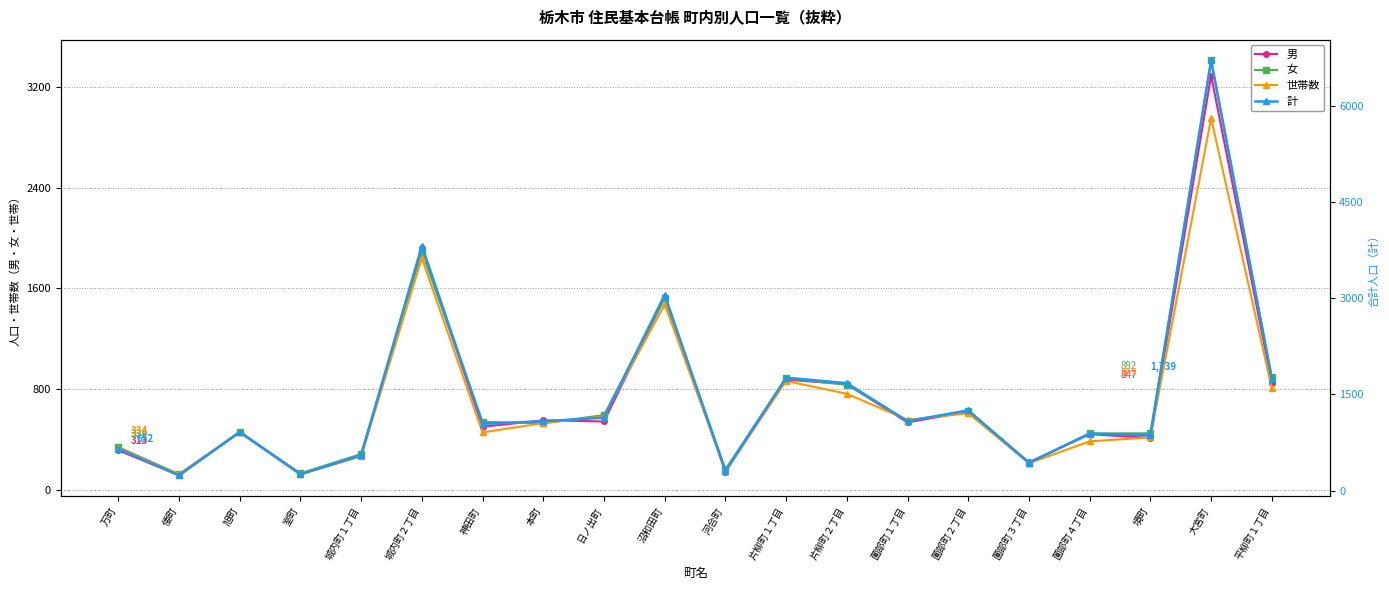

Reading left to right, list all the values displayed in this chart.

男: 万町=313	倭町=114	旭町=456	室町=123	城内町１丁目=267	城内町２丁目=1922	神田町=500	本町=551	日ノ出町=542	沼和田町=1527	河合町=143	片柳町１丁目=874	片柳町２丁目=839	薗部町１丁目=534	薗部町２丁目=621	薗部町３丁目=217	薗部町４丁目=441	境町=411	大宮町=3292	平柳町１丁目=847
女: 万町=339	倭町=123	旭町=457	室町=130	城内町１丁目=283	城内町２丁目=1892	神田町=539	本町=528	日ノ出町=593	沼和田町=1522	河合町=161	片柳町１丁目=885	片柳町２丁目=834	薗部町１丁目=546	薗部町２丁目=628	薗部町３丁目=214	薗部町４丁目=447	境町=448	大宮町=3412	平柳町１丁目=892
世帯数: 万町=334	倭町=122	旭町=456	室町=127	城内町１丁目=266	城内町２丁目=1841	神田町=455	本町=529	日ノ出町=581	沼和田町=1473	河合町=150	片柳町１丁目=864	片柳町２丁目=762	薗部町１丁目=555	薗部町２丁目=607	薗部町３丁目=210	薗部町４丁目=384	境町=415	大宮町=2952	平柳町１丁目=805
計: 万町=652	倭町=237	旭町=913	室町=253	城内町１丁目=550	城内町２丁目=3814	神田町=1039	本町=1079	日ノ出町=1135	沼和田町=3049	河合町=304	片柳町１丁目=1759	片柳町２丁目=1673	薗部町１丁目=1080	薗部町２丁目=1249	薗部町３丁目=431	薗部町４丁目=888	境町=859	大宮町=6704	平柳町１丁目=1739